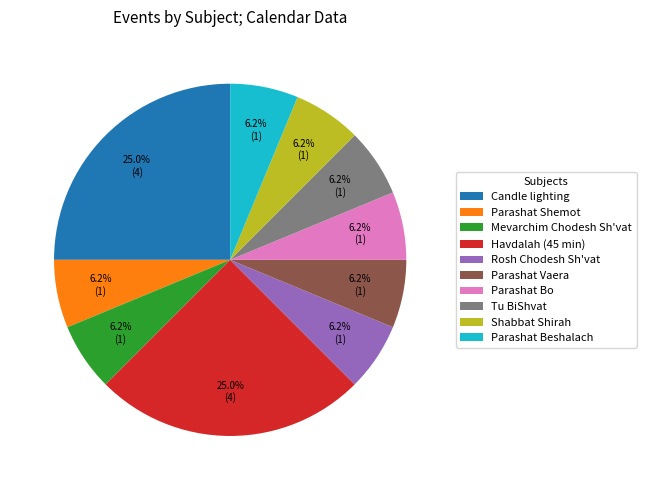

How many segments does this pie chart have?

10